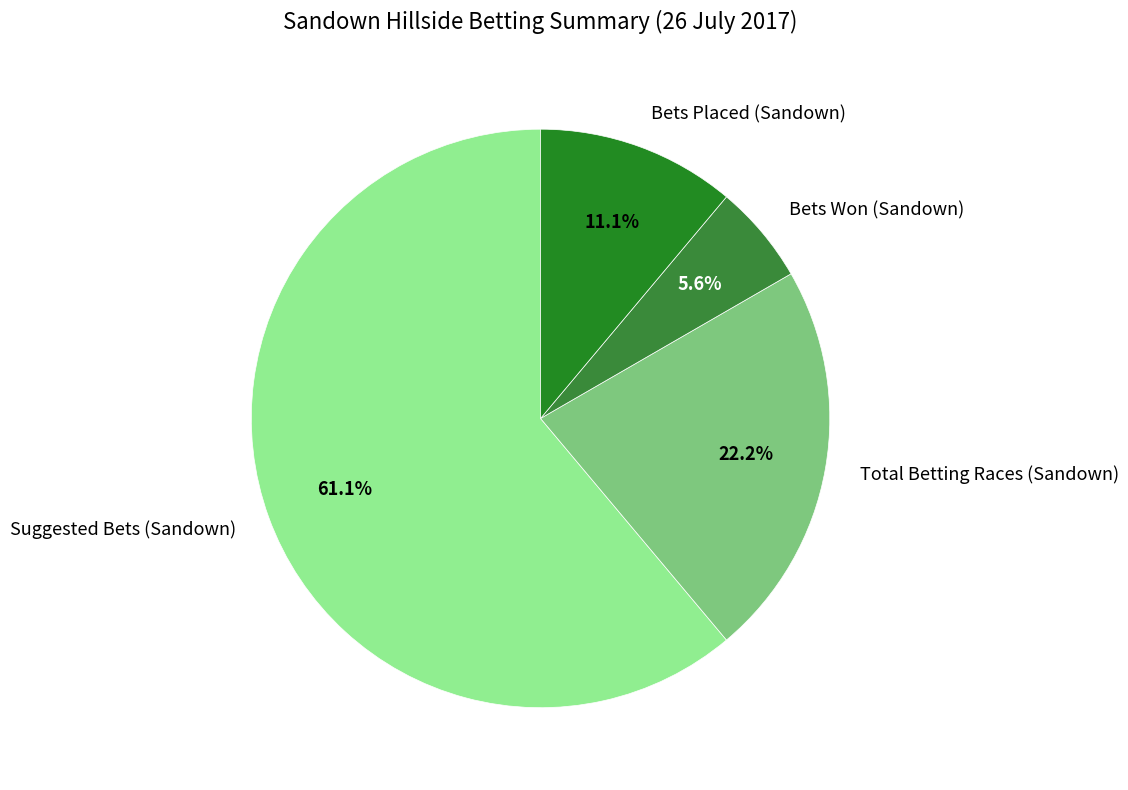

What is the smallest slice in the pie chart?

Bets Won (Sandown)